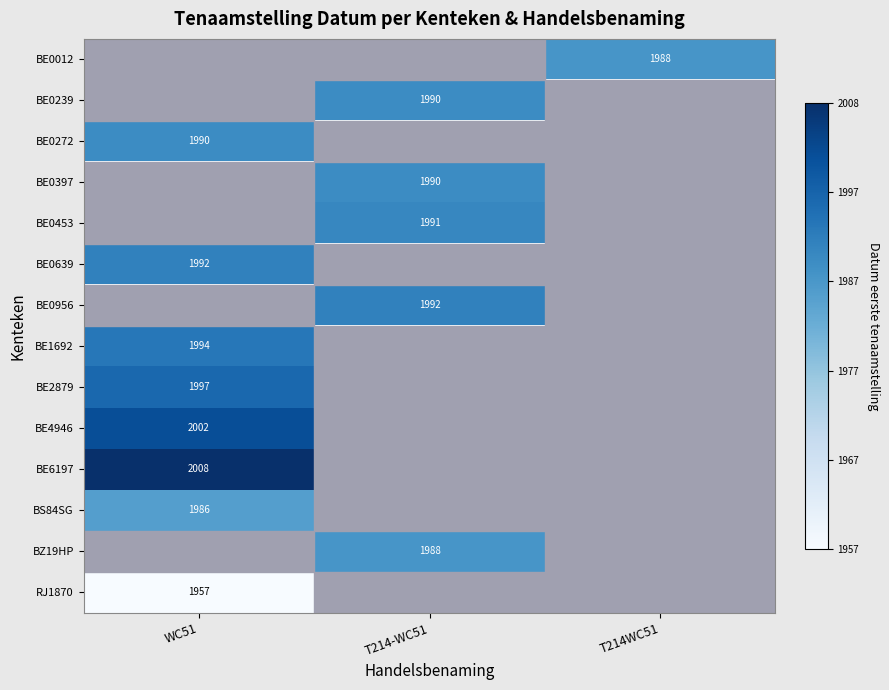

Is the value of BE6197 at WC51 greater than the value of BE0012 at T214WC51?

Yes